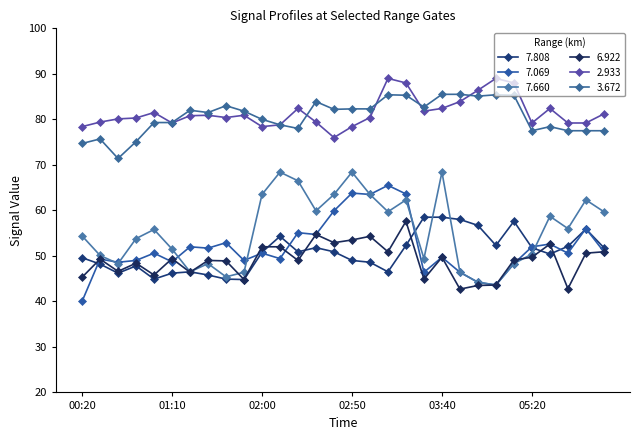

True or false: 2.933 has more than 1 points higher than both neighbors.

True